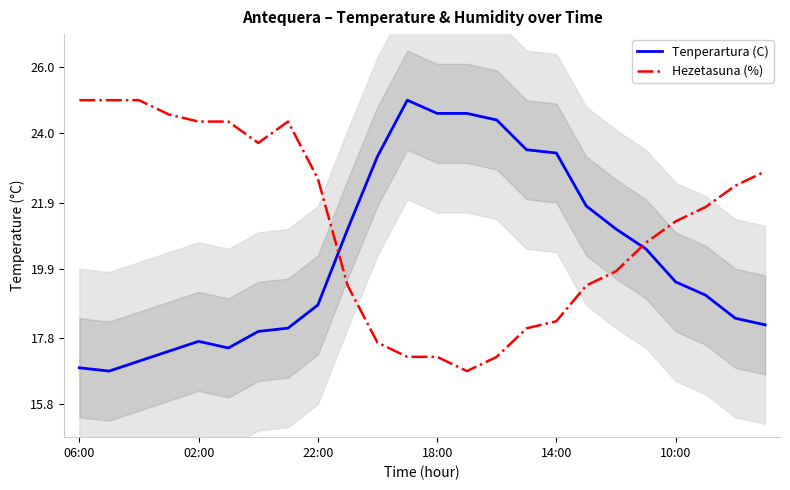

Which series has the largest total across all categories?

Hezetasuna (%)